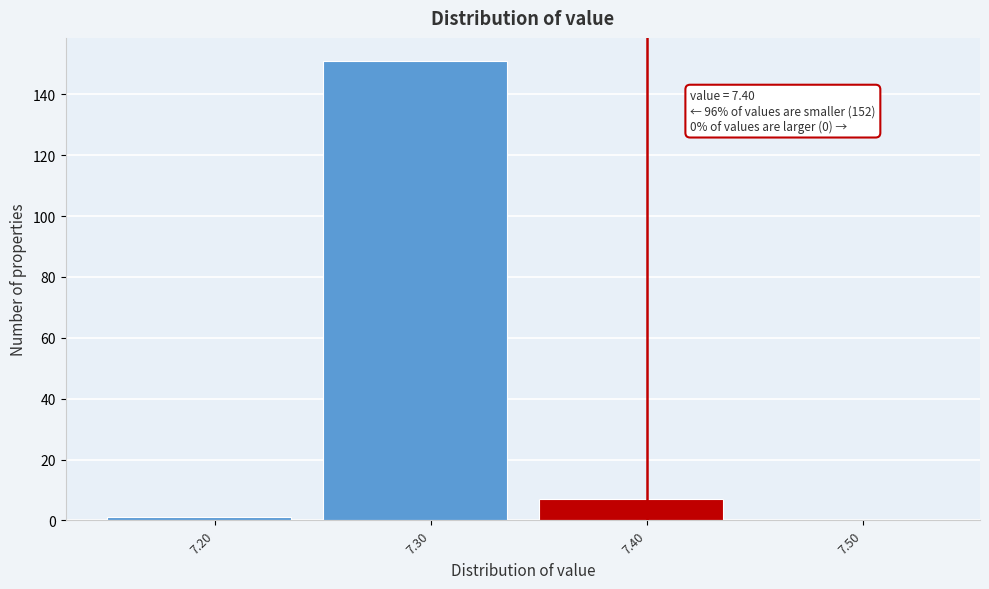

Over which range of the x-axis is the bar tallest?

7.25 to 7.35